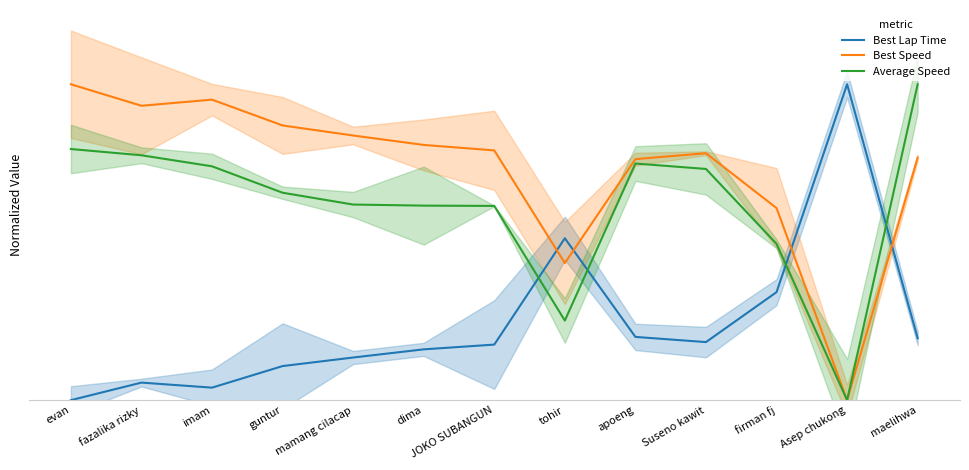

Is this an area chart (filled region under the line)?

No